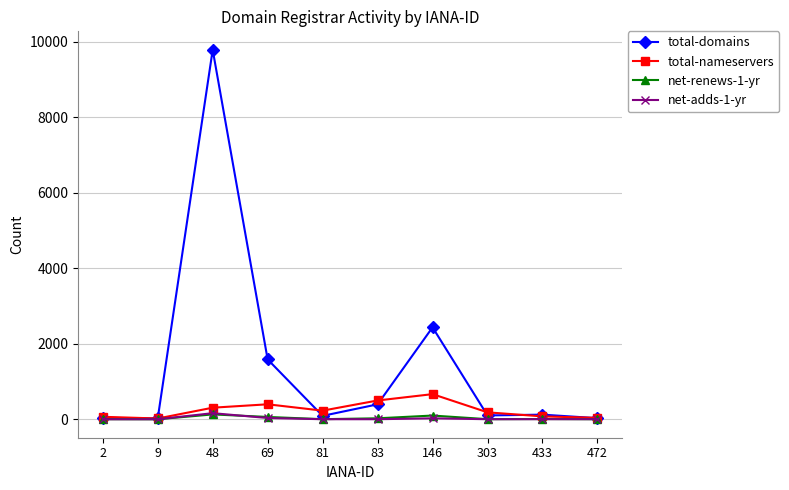

At which label does net-renews-1-yr first exceed 6?

48